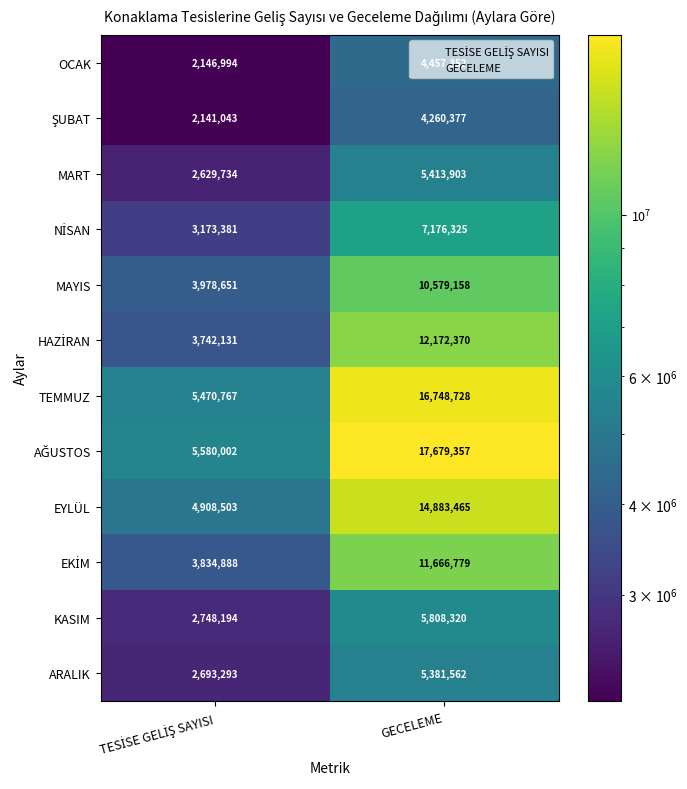

What is the spread (max minus min) of values at GECELEME?

13418980